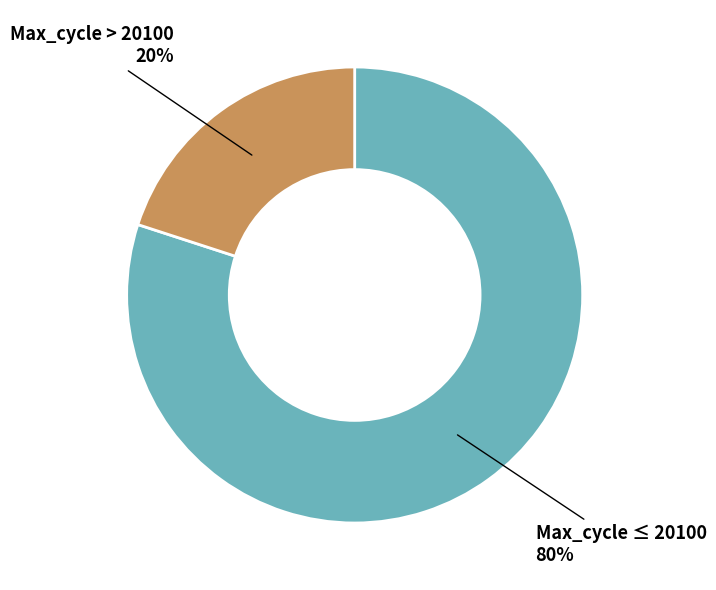

True or false: Max_cycle > 20100 accounts for 29% of the total.

False